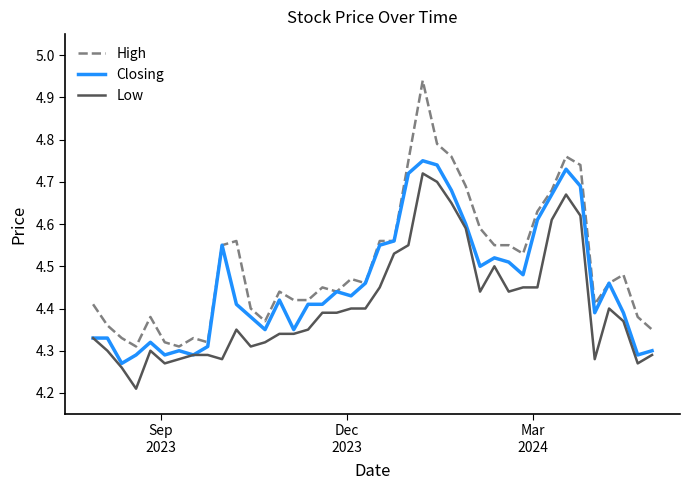

True or false: Low and High intersect in this chart.

False